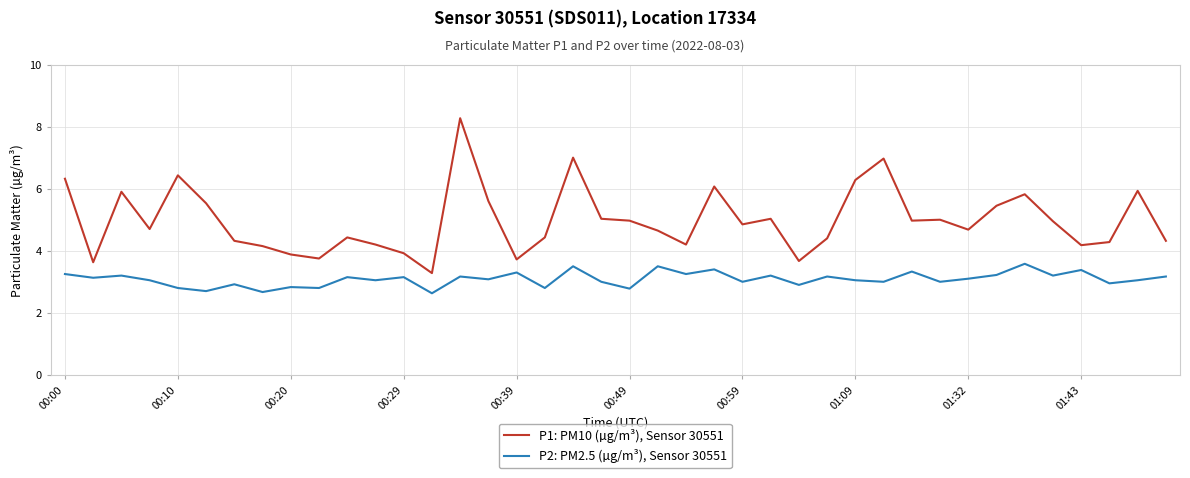

What is the difference between the maximum and minimum values in the P1: PM10 (µg/m³), Sensor 30551 series?

5.0